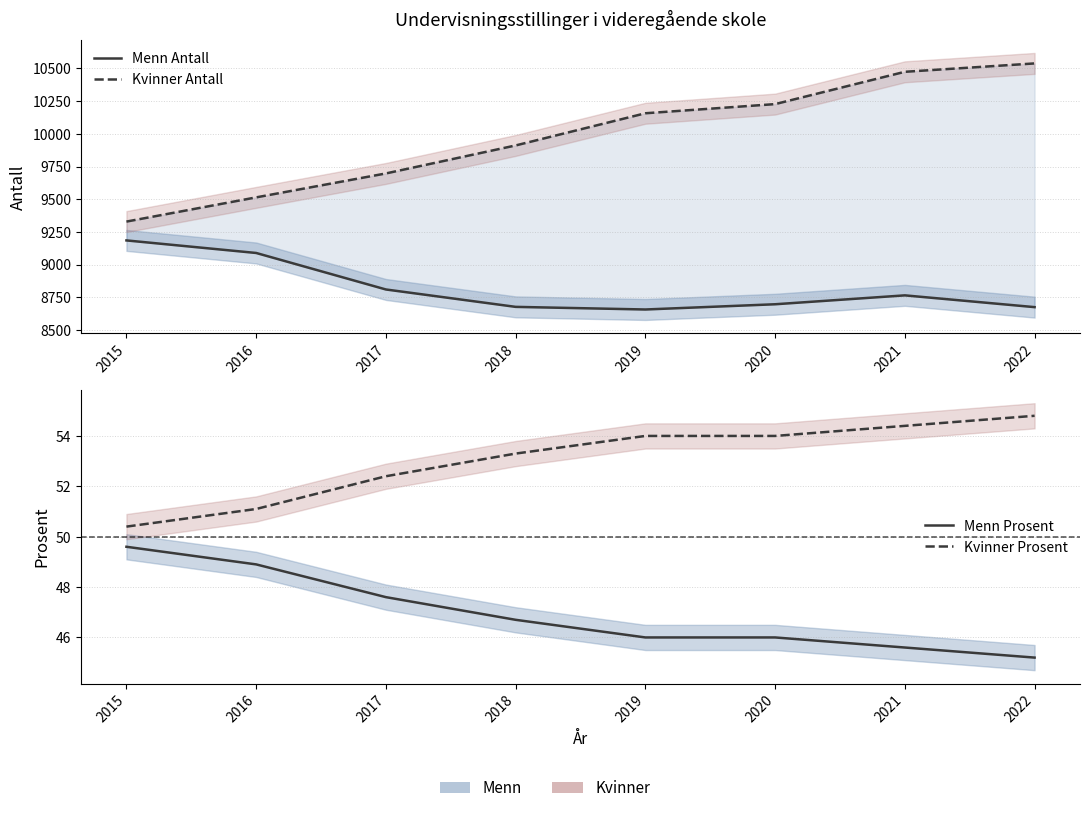

Reading left to right, extract all data points from this chart.

Menn Antall: 9185.0	9089.0	8810.0	8677.0	8657.0	8697.0	8765.0	8675.0
Kvinner Antall: 9329.0	9514.0	9697.0	9911.0	10157.0	10227.0	10474.0	10538.0
Menn Prosent: 49.6	48.9	47.6	46.7	46.0	46.0	45.6	45.2
Kvinner Prosent: 50.4	51.1	52.4	53.3	54.0	54.0	54.4	54.8